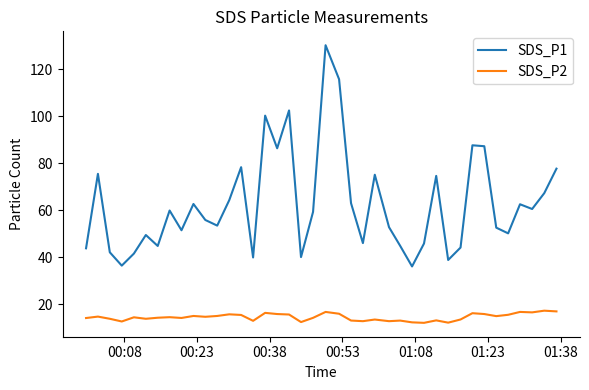

True or false: SDS_P2 and SDS_P1 cross at least once.

False